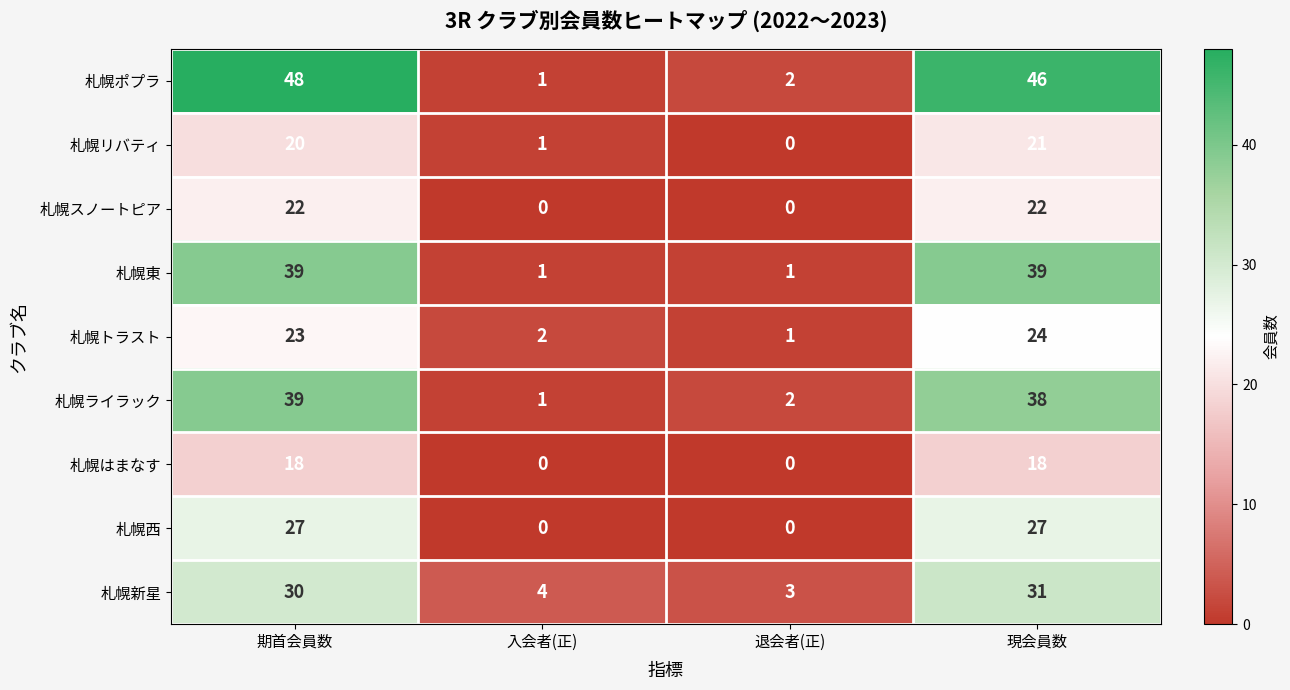

True or false: 札幌新星 has a value of 40 at 期首会員数.

False